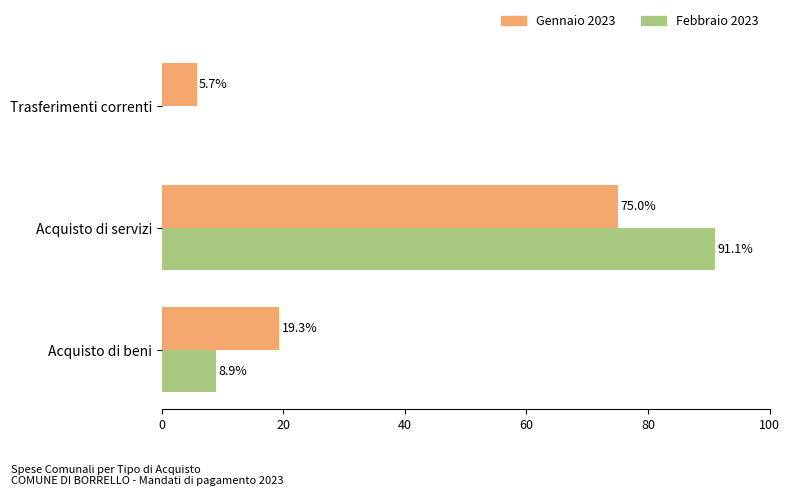

What is the maximum value for Febbraio 2023?

91.1